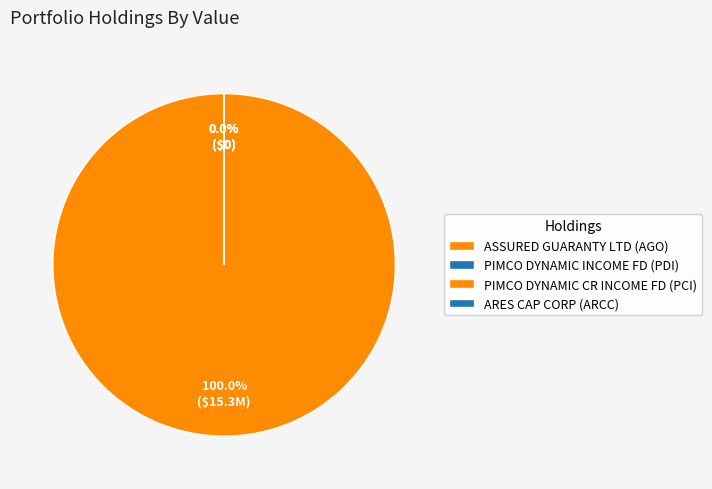

Which slice represents more than half of the pie?

ASSURED GUARANTY LTD